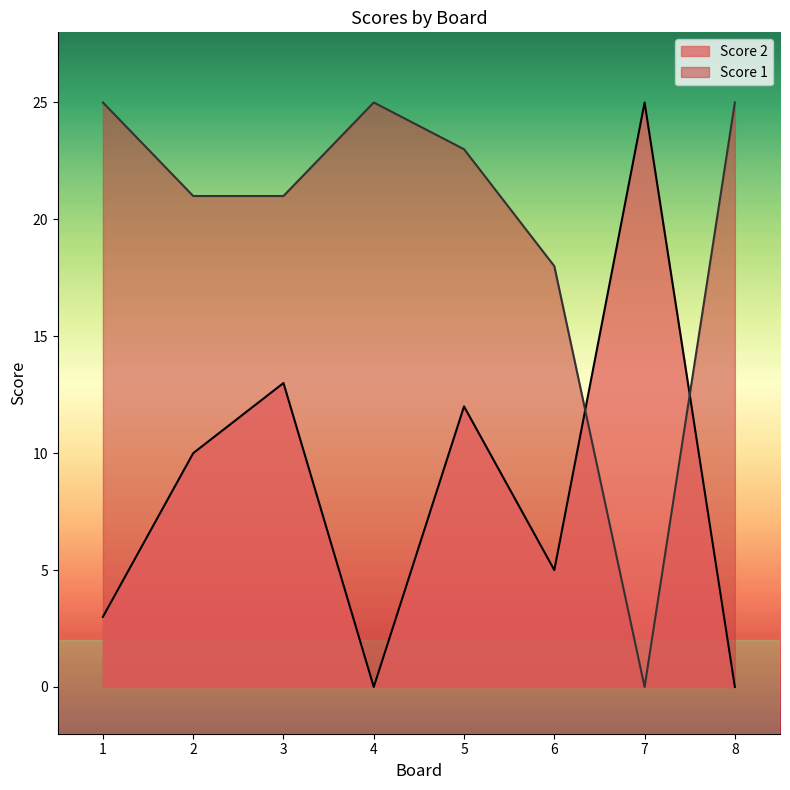

At how many categories does at least one series exceed 6?

8